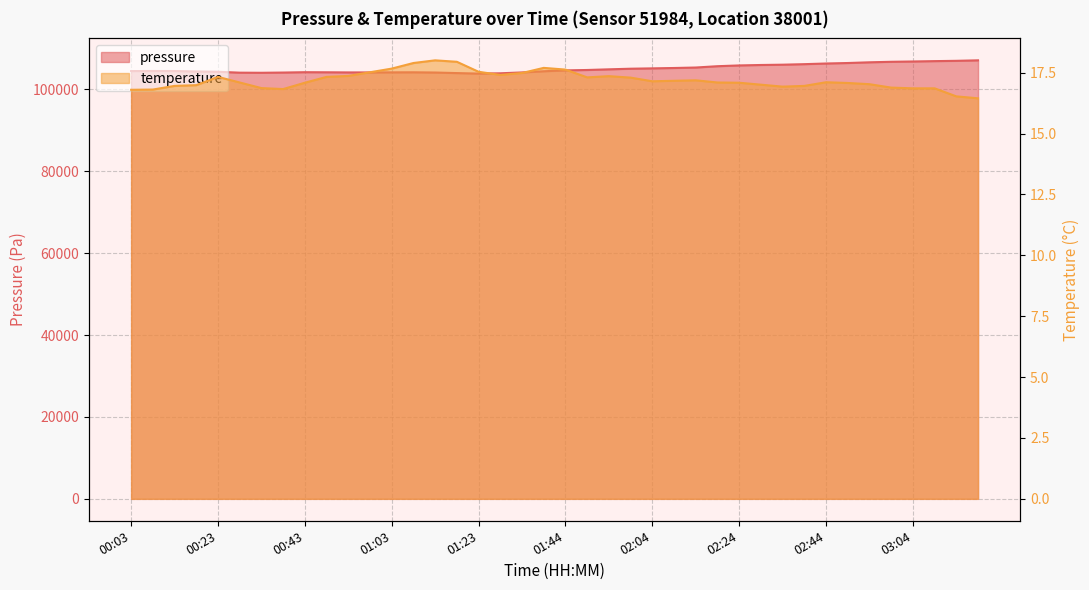

Which has a higher value, 03:09 or 02:49?

03:09